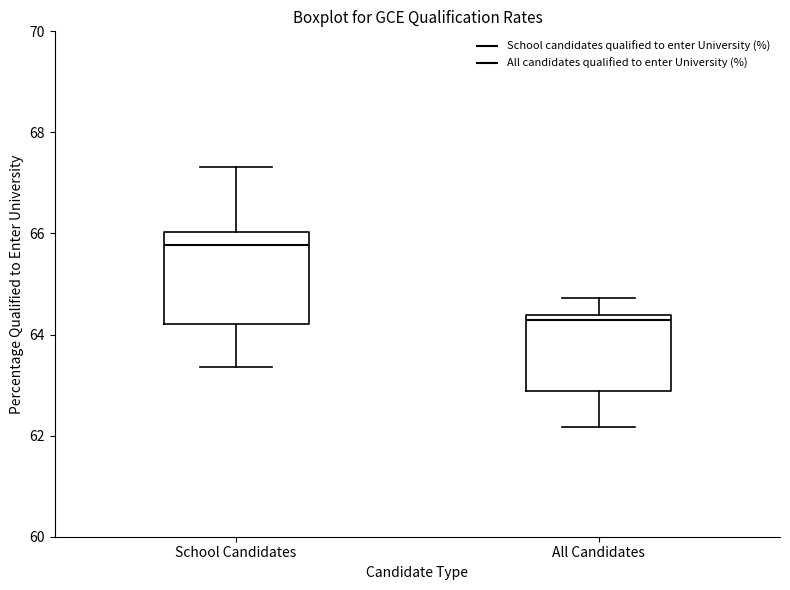

Which box's median line is the highest?

School Candidates